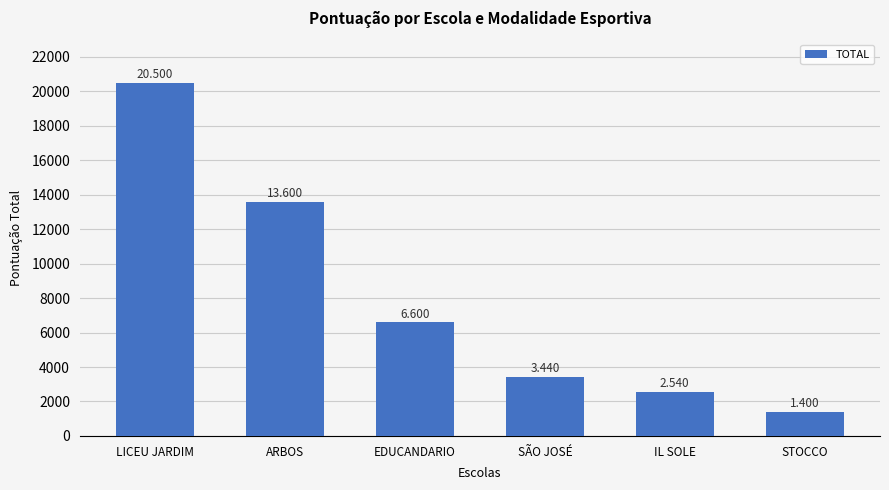

At which label does the data first exceed 6600?

LICEU JARDIM